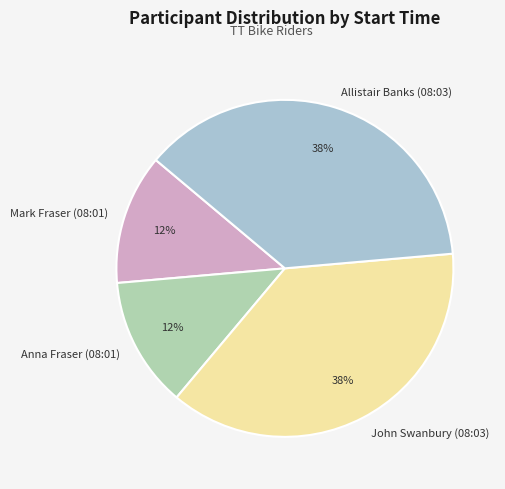

Does Allistair Banks (08:03) account for over 50% of the chart?

No